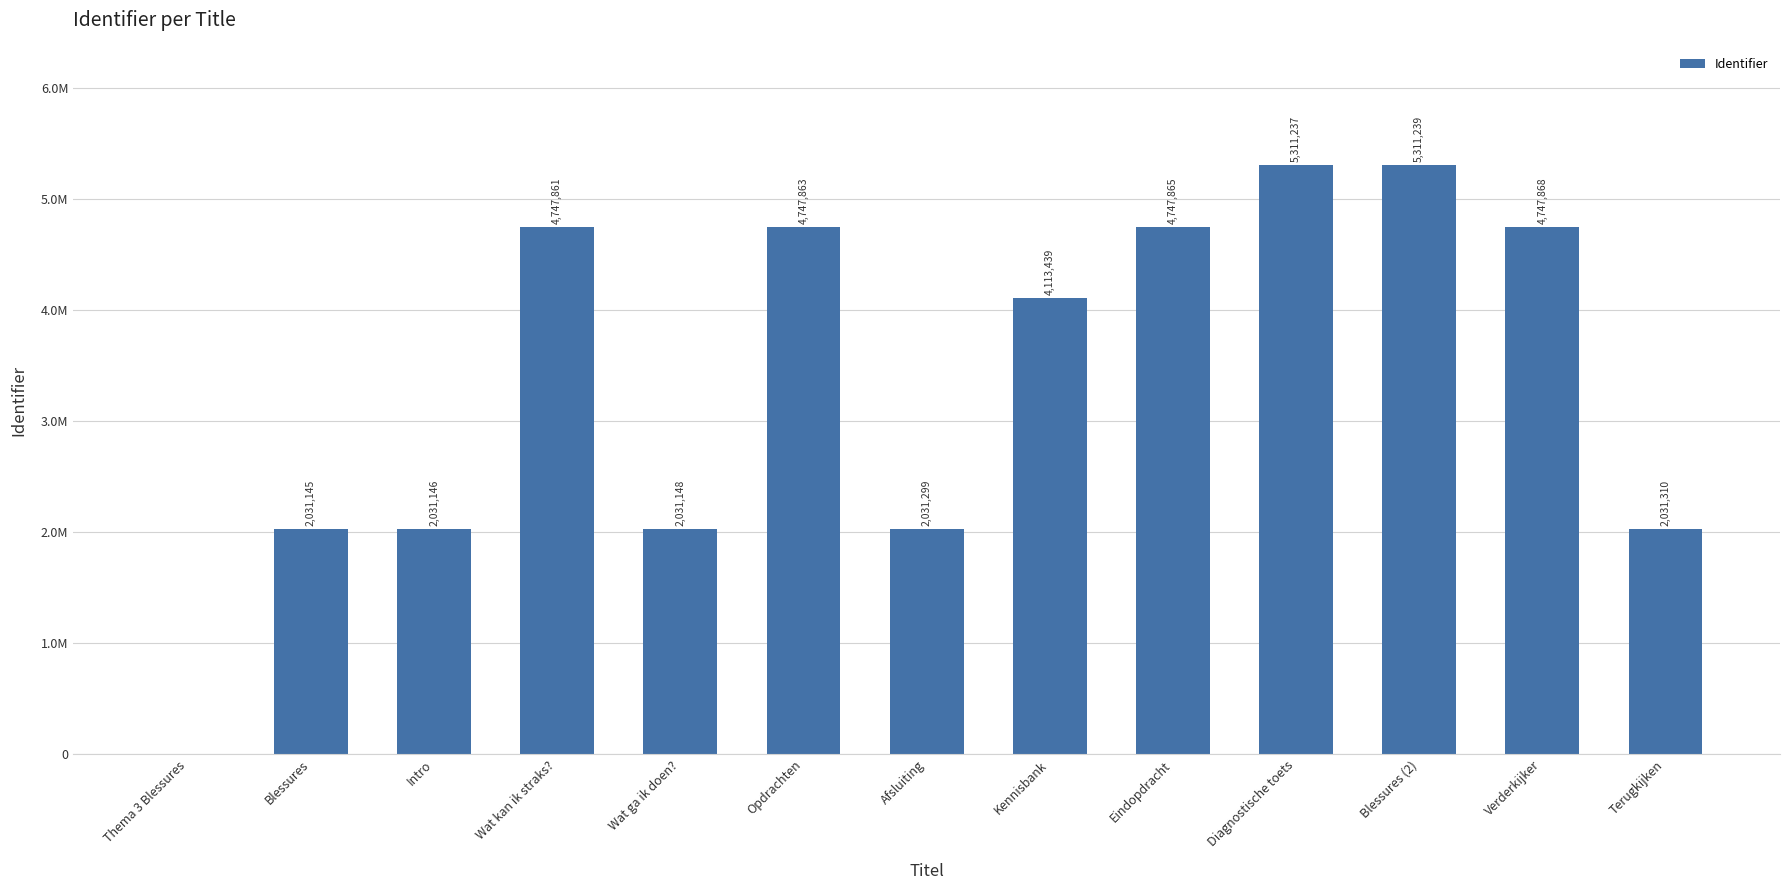

Is it true that the value at Terugkijken is 2031310?

True